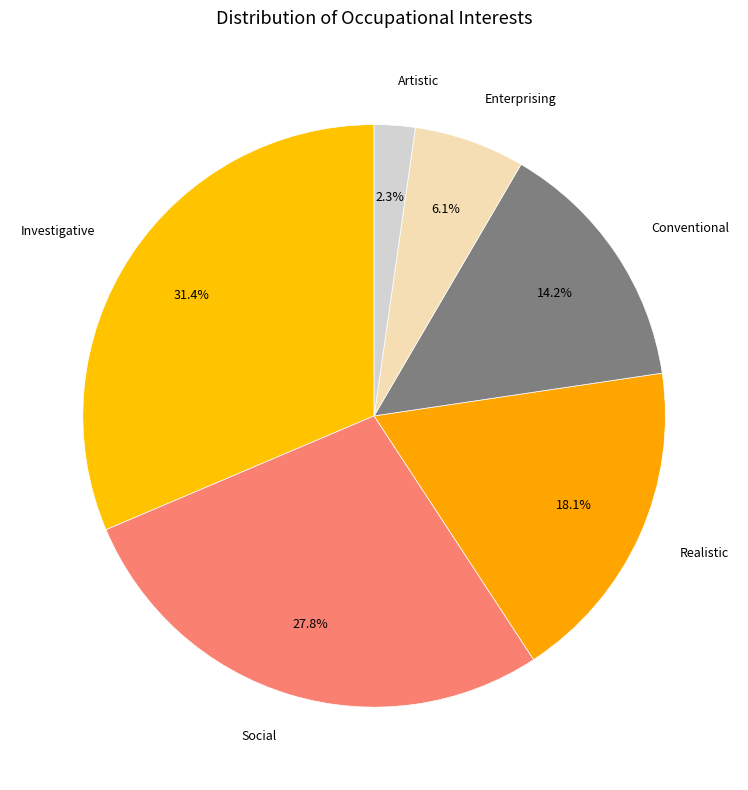

Which category has the biggest portion of the pie?

Investigative